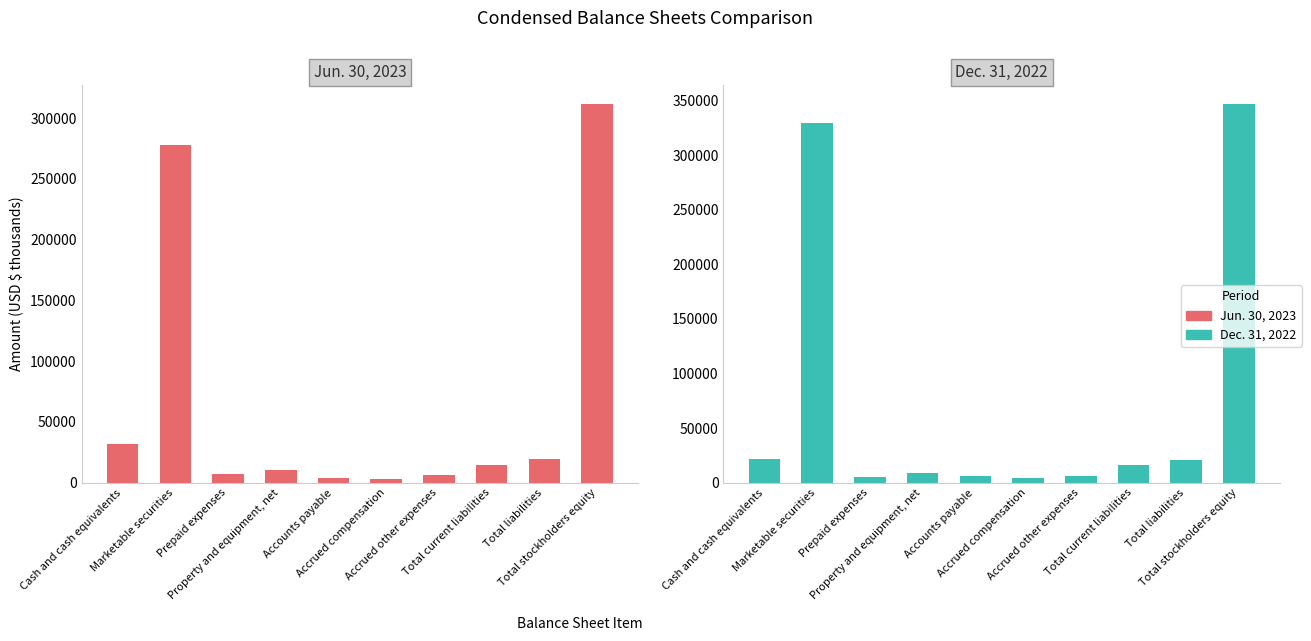

What is the minimum value for Jun. 30, 2023?

3125